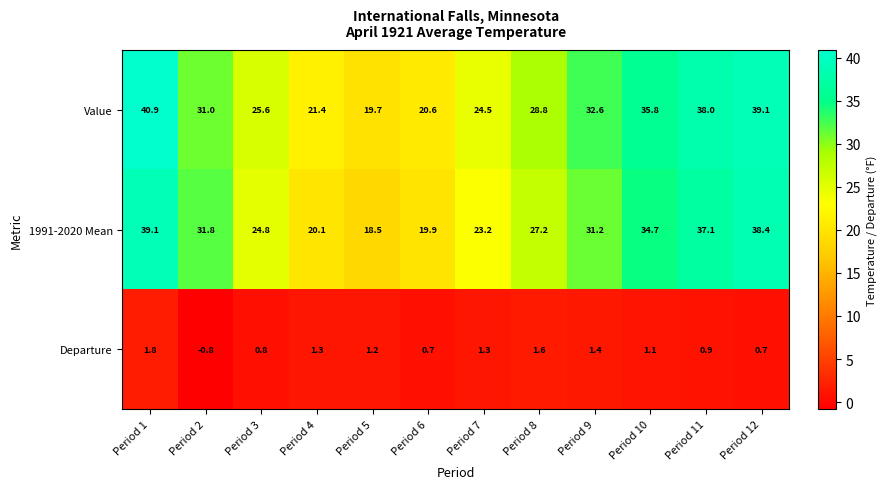

What is the approximate value of 1991-2020 Mean at Period 2?

31.8